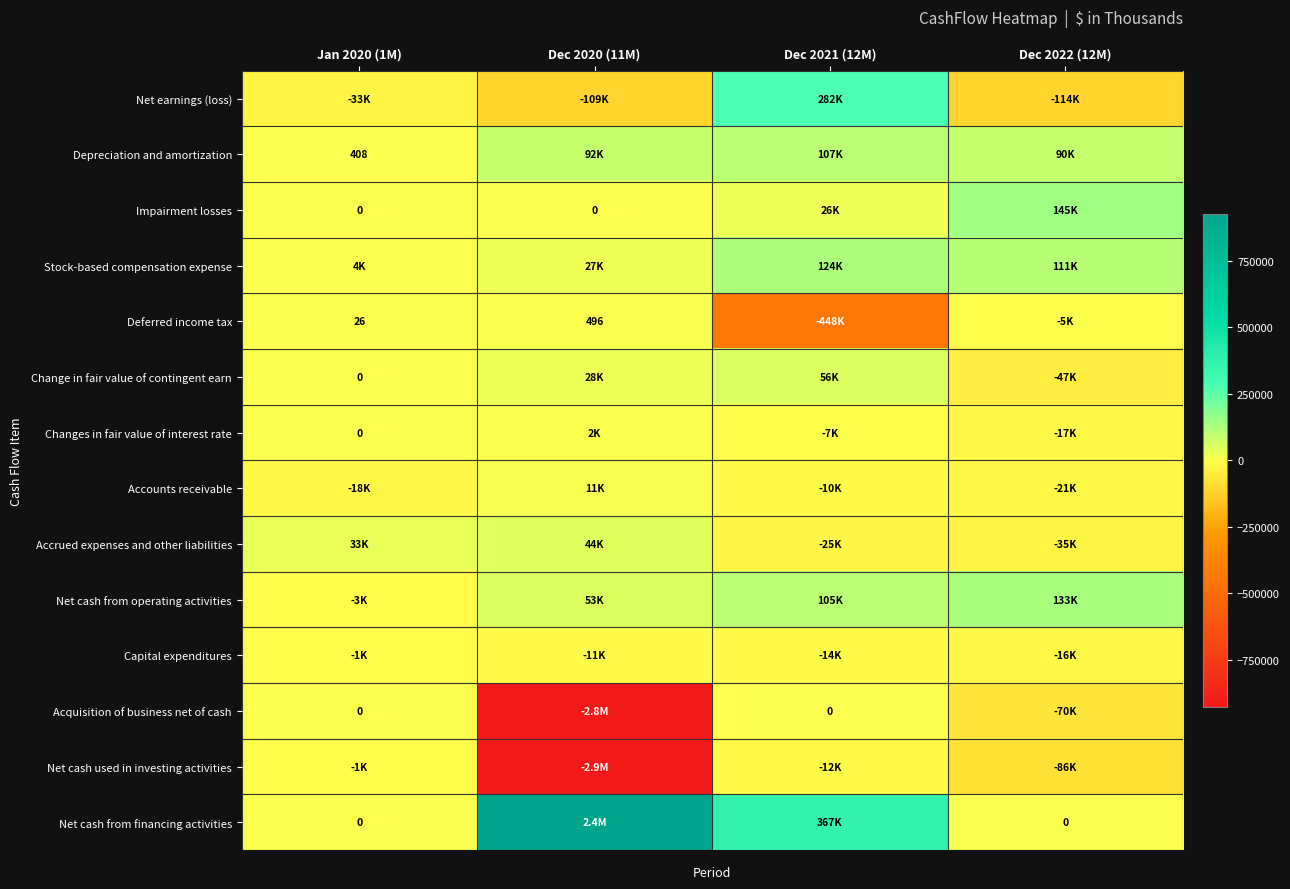

Which series has the largest range (max minus min)?

Net cash used in investing activities